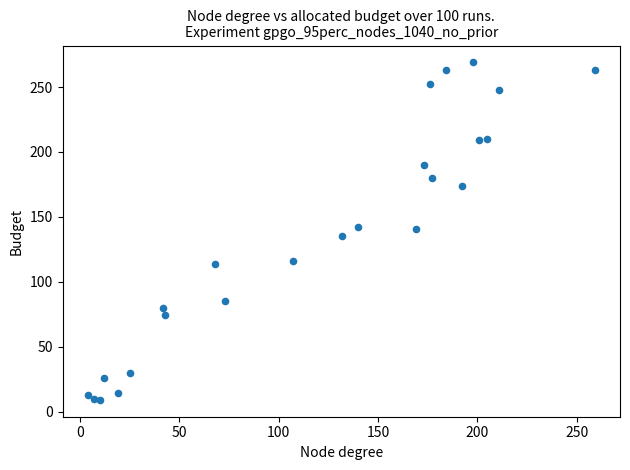

What is the range of Y values (max minus min)?

260